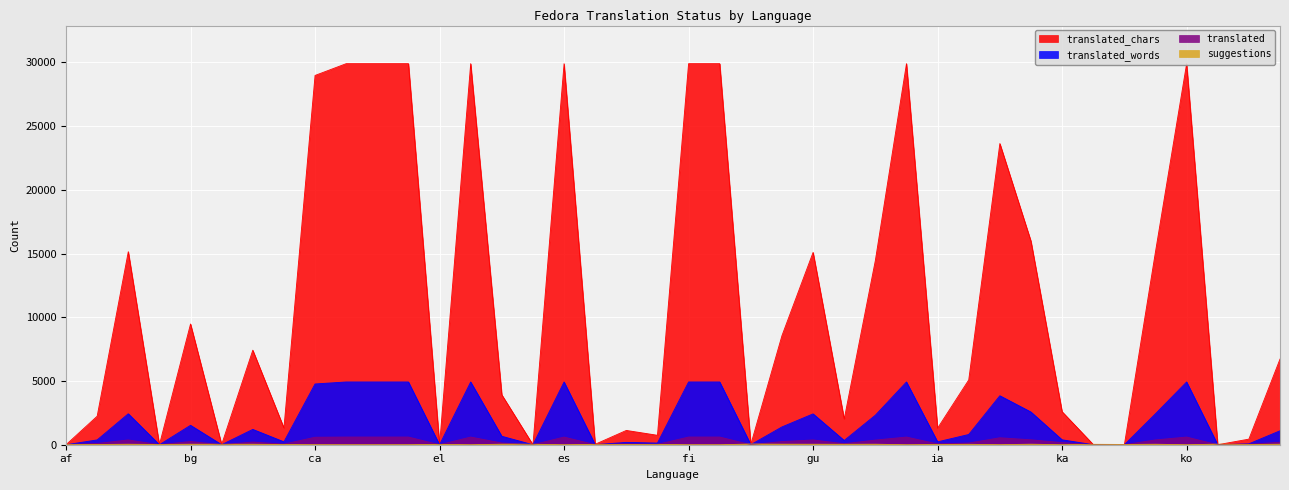

How many categories are shown in the chart?

40